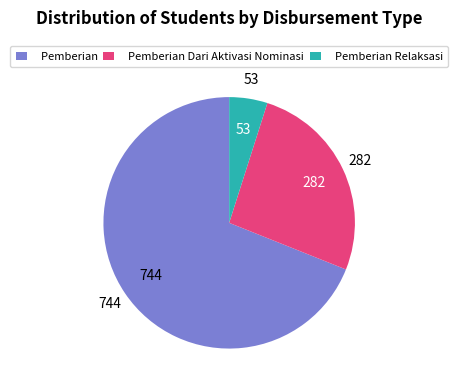

Do Pemberian Relaksasi and Pemberian together represent more than half of the pie?

Yes